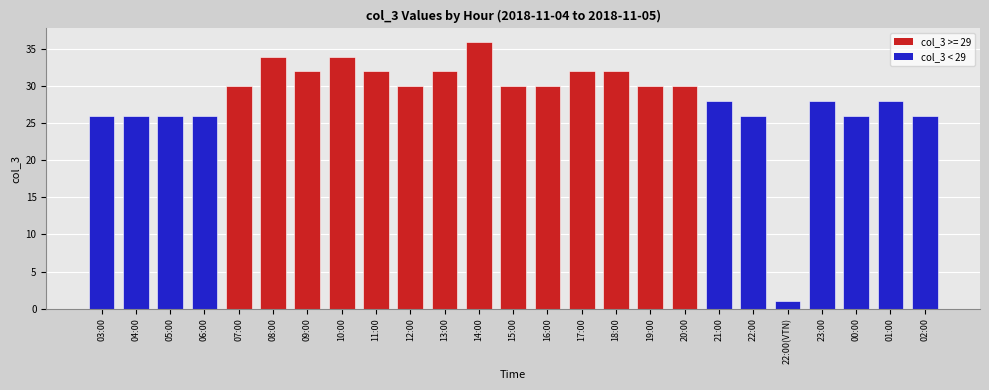

The value at 16:00 is 53. True or false?

False